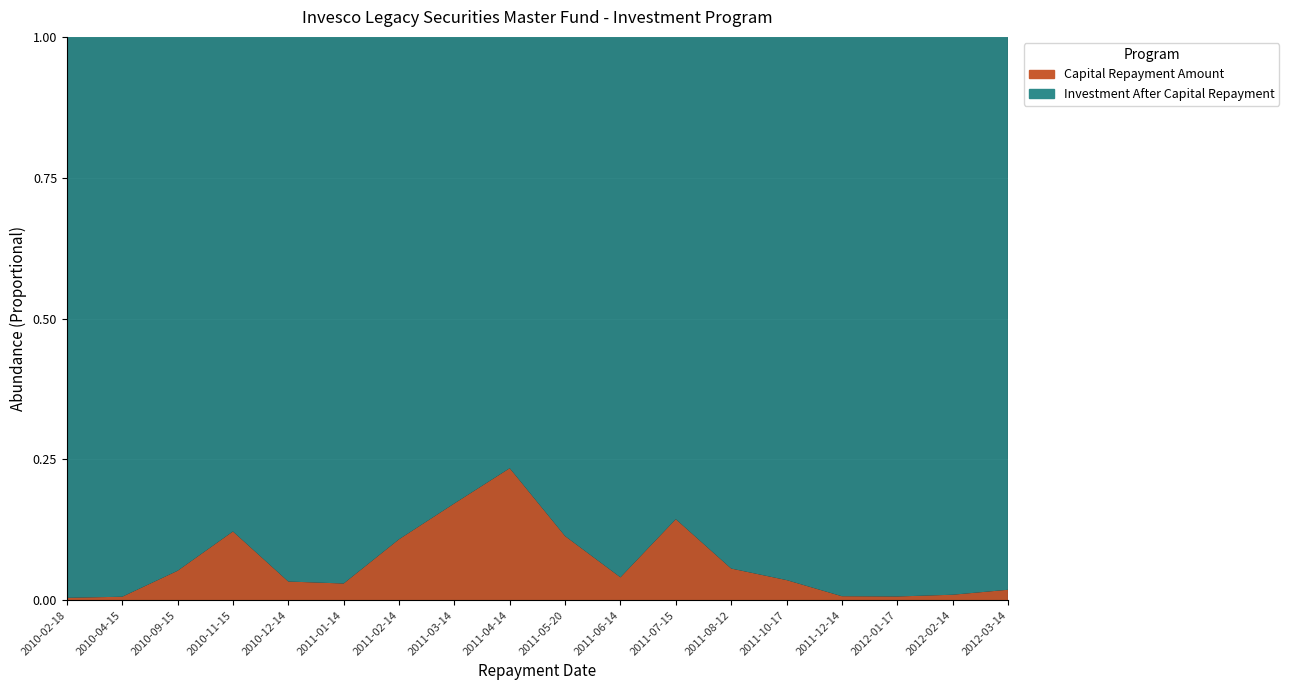

Reading left to right, list all the values displayed in this chart.

Investment After Capital Repayment: 2010-02-18=578515653.2	2010-04-15=574982453.9	2010-09-15=544971267.0	2010-11-15=478507285.2	2010-12-14=462662749.5	2011-01-14=448985023.0	2011-02-14=400461178.4	2011-03-14=331695634.2	2011-04-14=253991379.9	2011-05-20=225107647.2	2011-06-14=215977938.4	2011-07-15=184916191.5	2011-08-12=174534977.4	2011-10-17=168304246.3	2011-12-14=167120287.8	2012-01-17=166024102.7	2012-02-14=164422415.1	2012-03-14=161386869.6
Capital Repayment Amount: 2010-02-18=2444346.8	2010-04-15=3533199.3	2010-09-15=30011186.8	2010-11-15=66463981.8	2010-12-14=15844535.8	2011-01-14=13677726.4	2011-02-14=48523844.6	2011-03-14=68765544.2	2011-04-14=77704254.3	2011-05-20=28883732.6	2011-06-14=9129708.8	2011-07-15=31061746.9	2011-08-12=10381214.1	2011-10-17=6230731.2	2011-12-14=1183958.5	2012-01-17=1096185.1	2012-02-14=1601687.6	2012-03-14=3035545.5